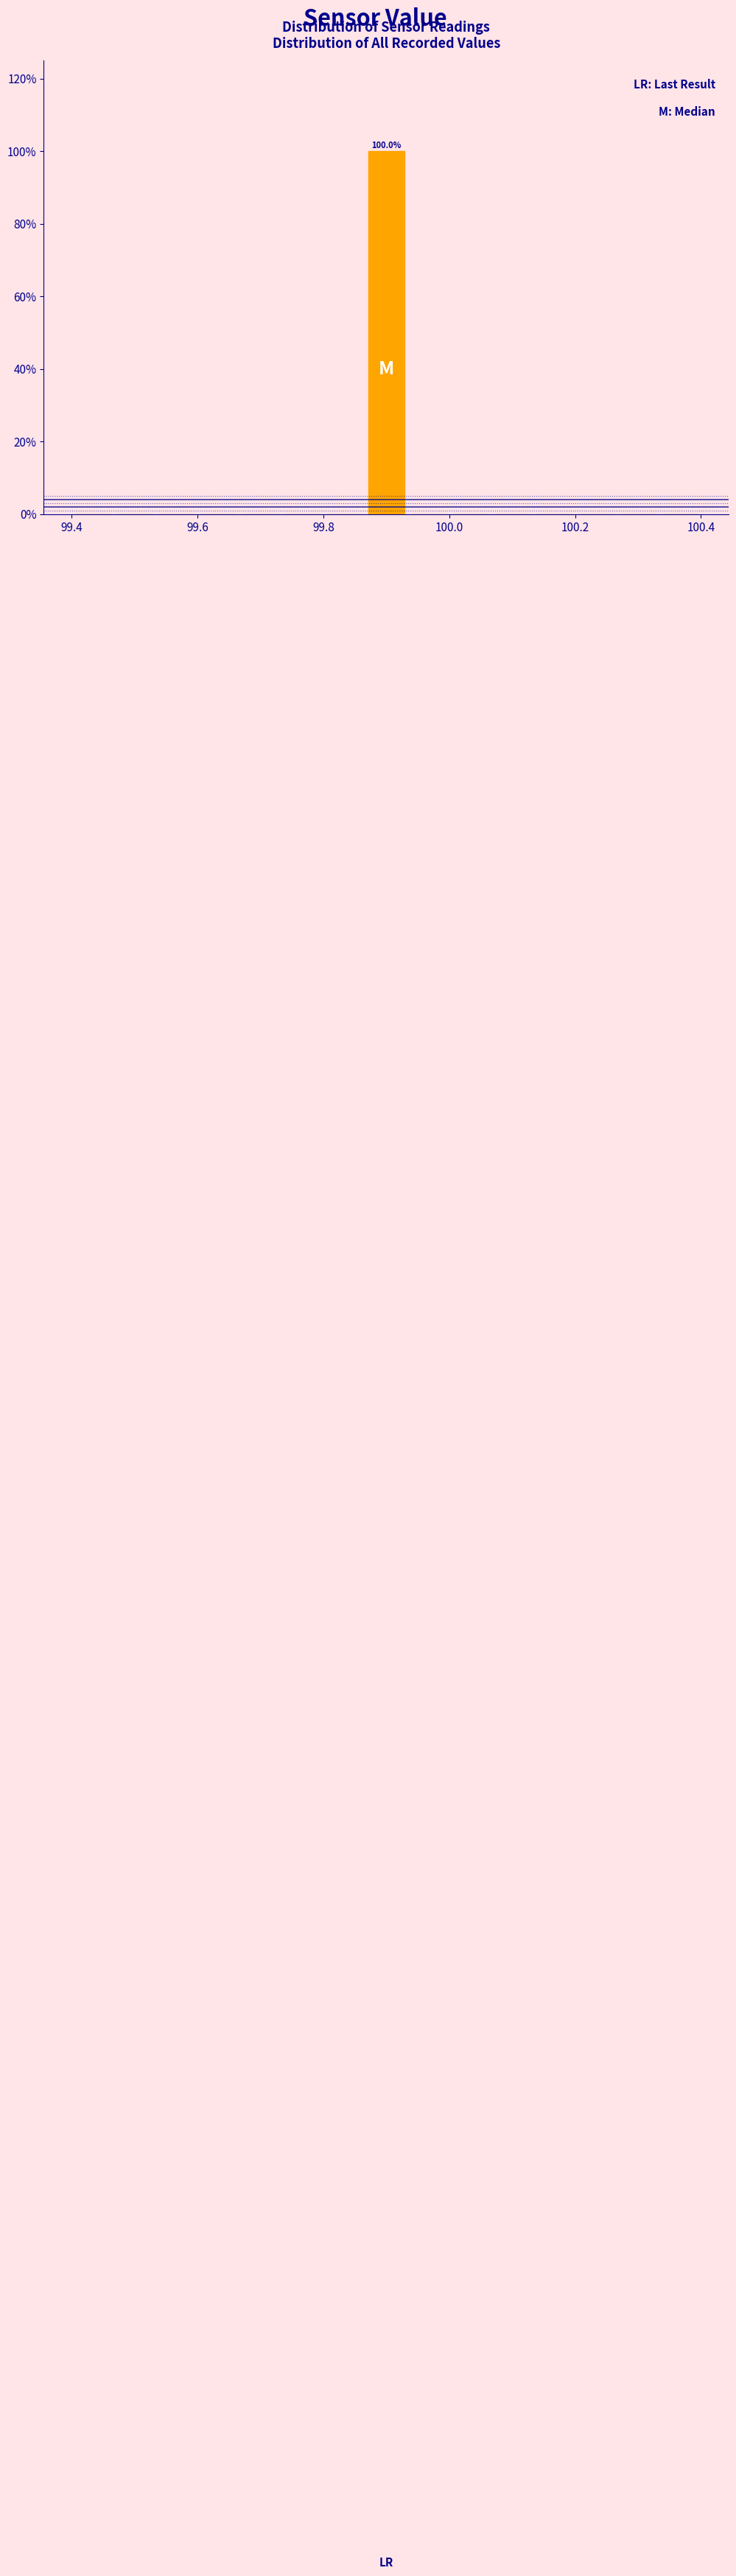

Around what value on the x-axis is the tallest bar? Give the approximate position of its centre, as read against the axis.

99.90